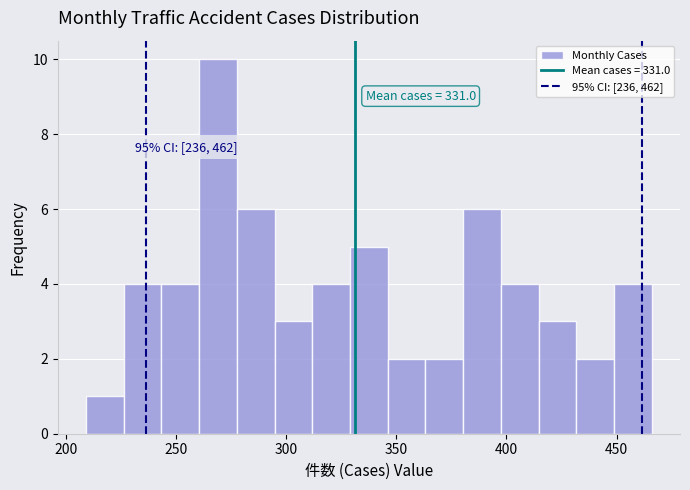

Read against the x-axis, roughly where is the centre of the tallest bar?

270